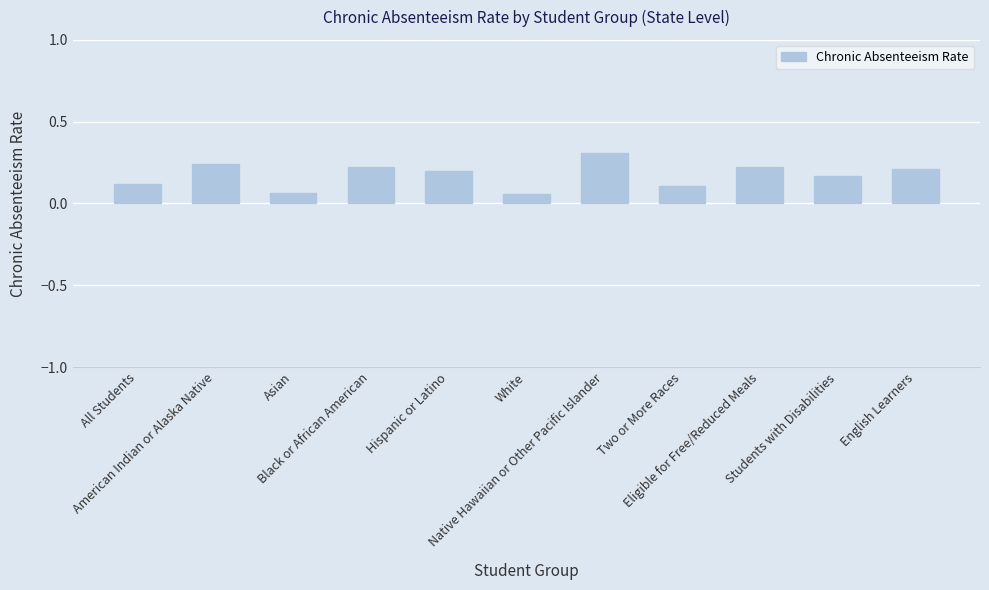

What is the difference between the maximum and minimum values?

0.3